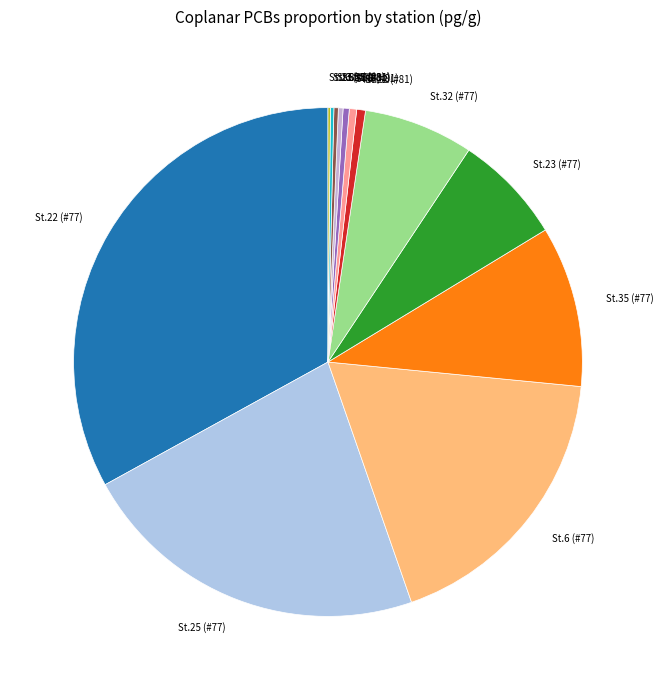

What is the largest slice in the pie chart?

St.22 (#77)